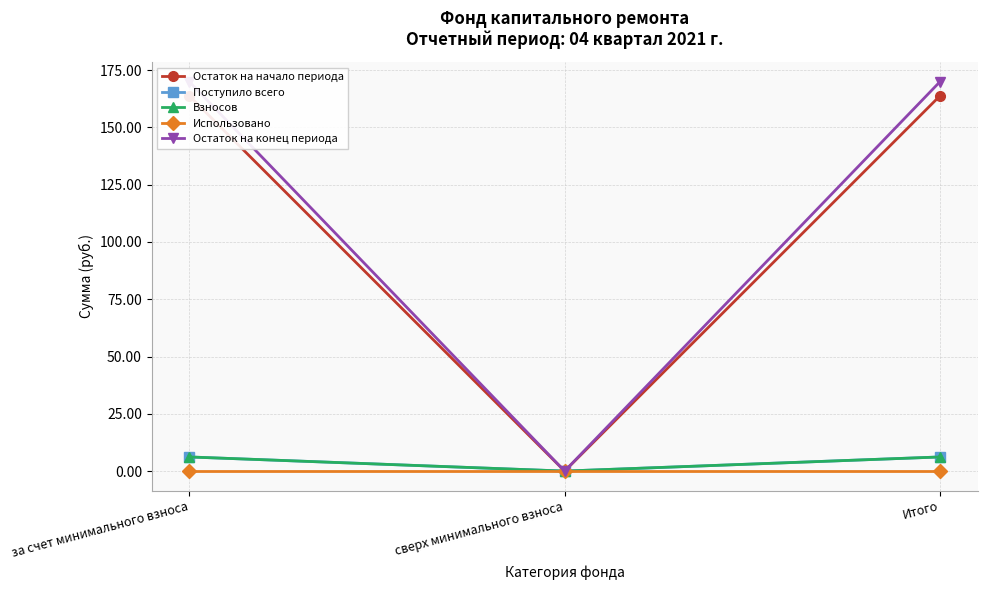

List the labels in order of Остаток на конец периода value, smallest first.

сверх минимального взноса, за счет минимального взноса, Итого